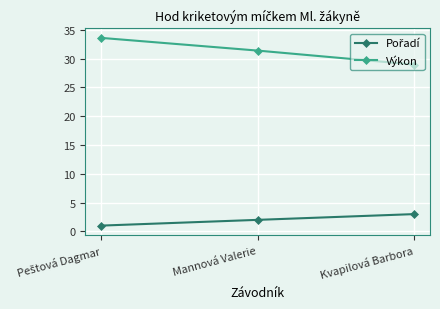

Which series has the largest range (max minus min)?

Výkon